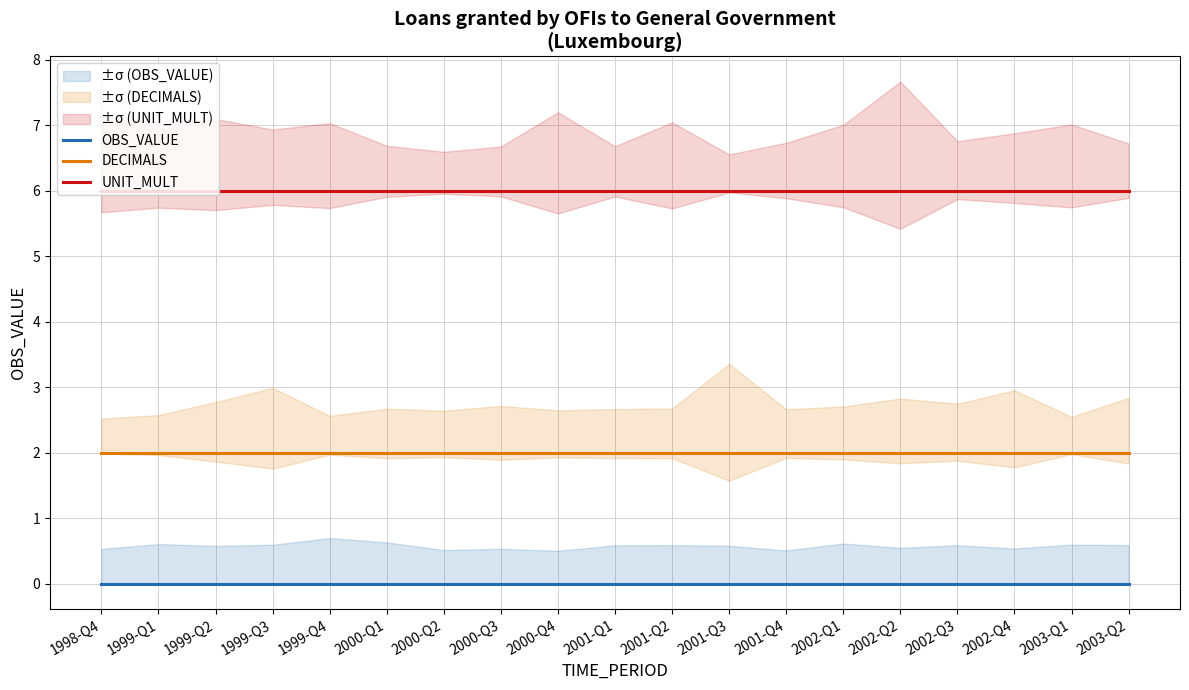

What is the approximate value of UNIT_MULT at 1999-Q3?

6